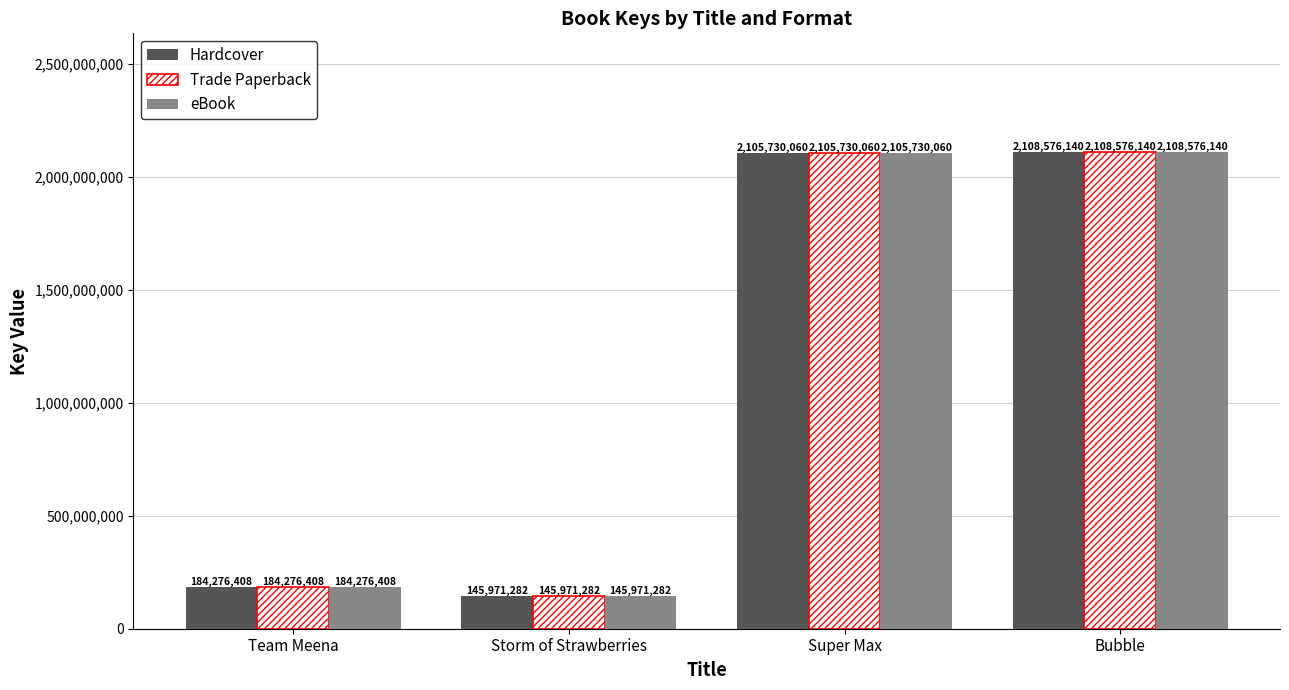

What are all the series names shown in the legend?

Hardcover, Trade Paperback, eBook